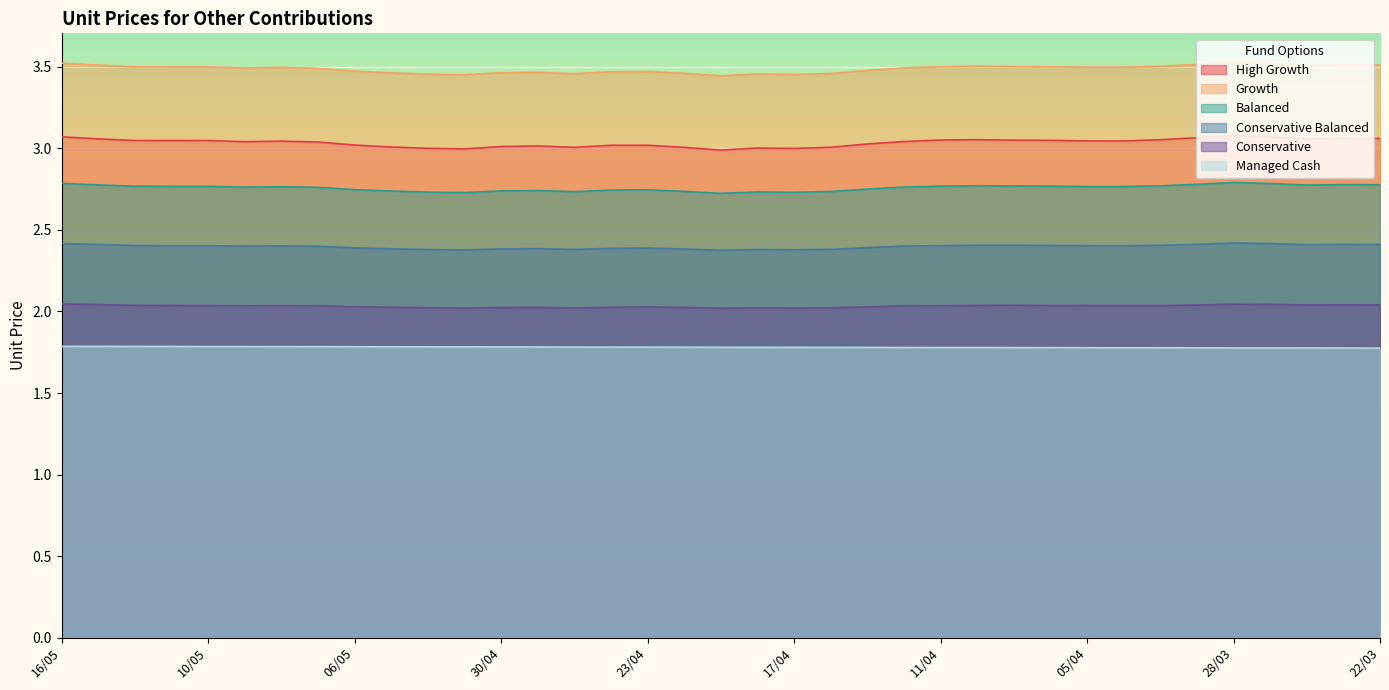

Which series has the largest total across all categories?

Growth